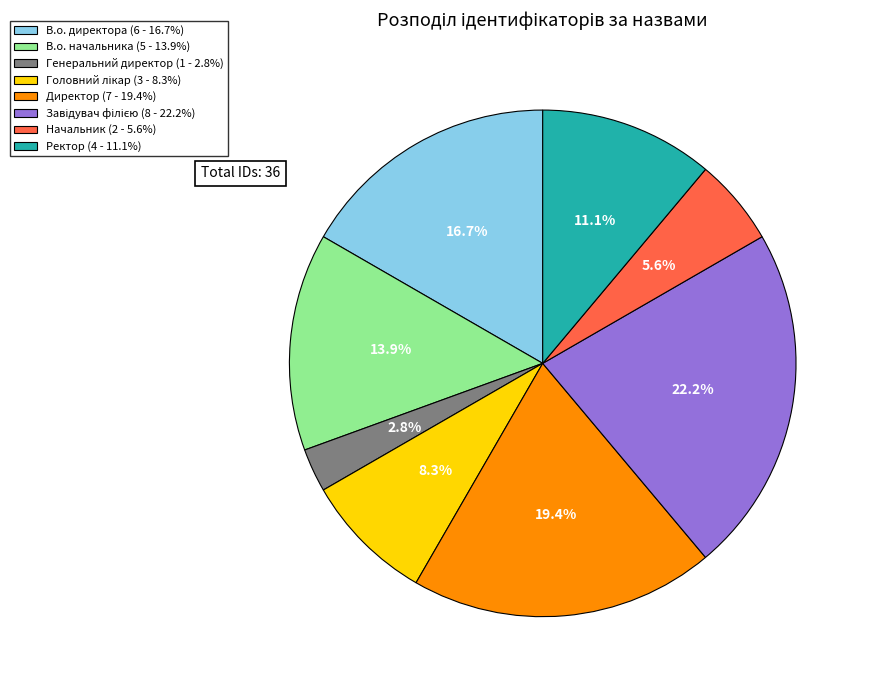

How many slices are in this pie chart?

8